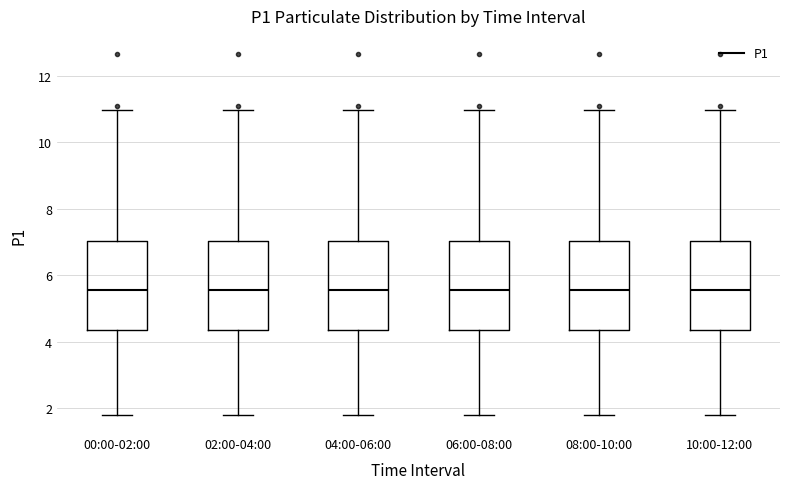

Reading left to right, read every box against the y-axis: the position of its median line, the range the box covers, and the ends of its whiskers. The values are not printed on the chart, so give them approximately, as read against the axis.

00:00-02:00: median 5.6, box 4.4 to 7.0, whiskers 1.8 to 11.0
02:00-04:00: median 5.6, box 4.4 to 7.0, whiskers 1.8 to 11.0
04:00-06:00: median 5.6, box 4.4 to 7.0, whiskers 1.8 to 11.0
06:00-08:00: median 5.6, box 4.4 to 7.0, whiskers 1.8 to 11.0
08:00-10:00: median 5.6, box 4.4 to 7.0, whiskers 1.8 to 11.0
10:00-12:00: median 5.6, box 4.4 to 7.0, whiskers 1.8 to 11.0